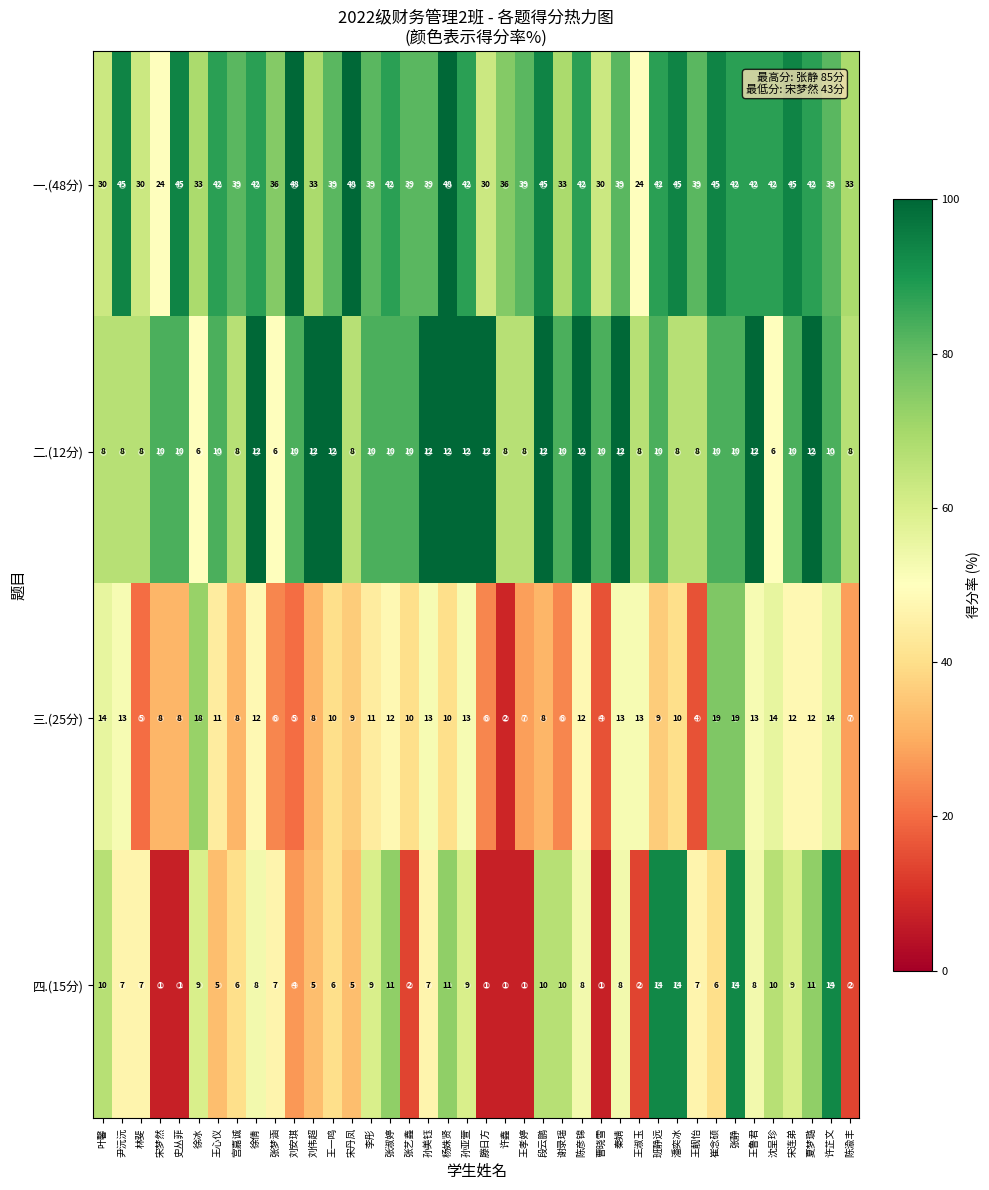

Which series changed the most between 王一鸣 and 王孝婷?

四.(15分)